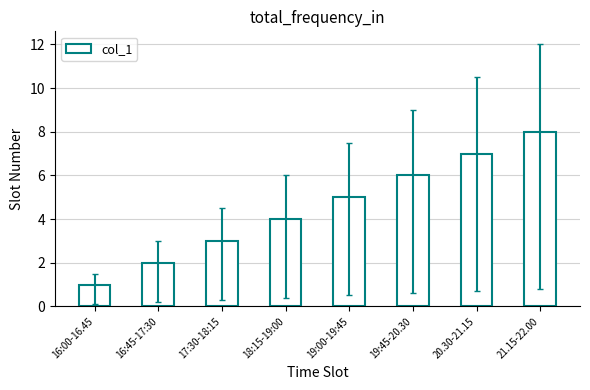

List the labels in order of value, smallest first.

16:00-16.45, 16:45-17:30, 17:30-18:15, 18:15-19:00, 19:00-19:45, 19:45-20.30, 20.30-21.15, 21.15-22.00